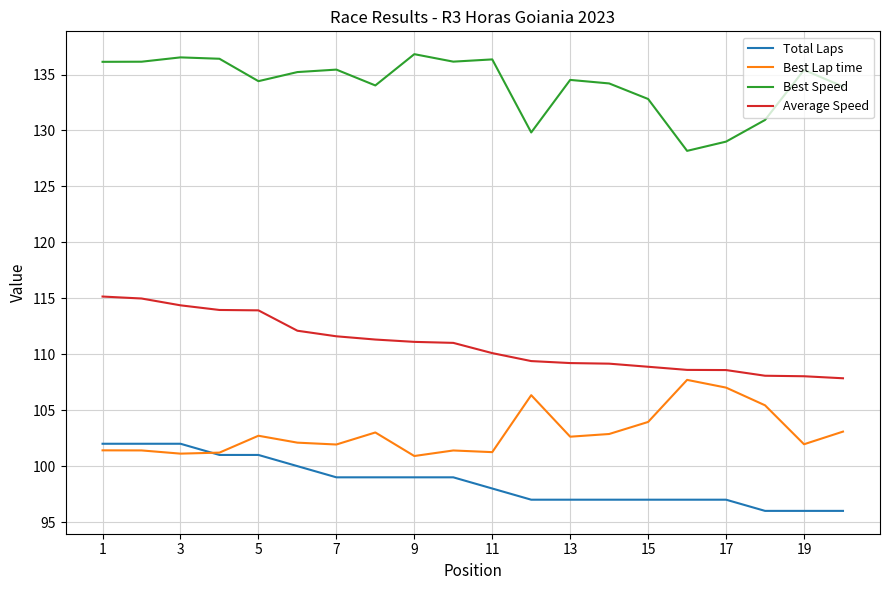

List the series in order of their peak value, lowest first.

Total Laps, Best Lap time, Average Speed, Best Speed